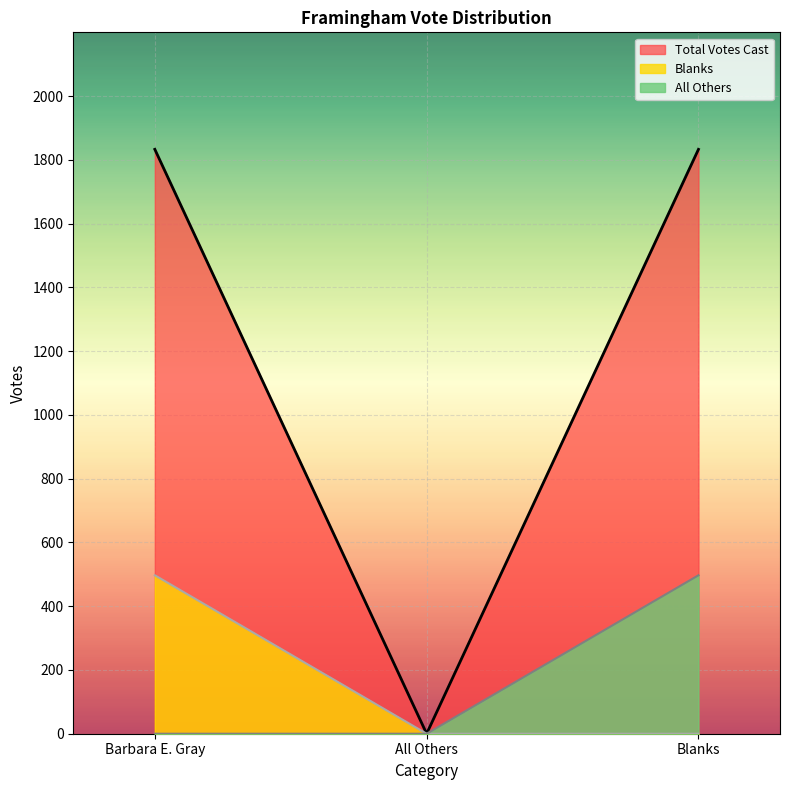

Count the Blanks values in the range 0 to 497.

3